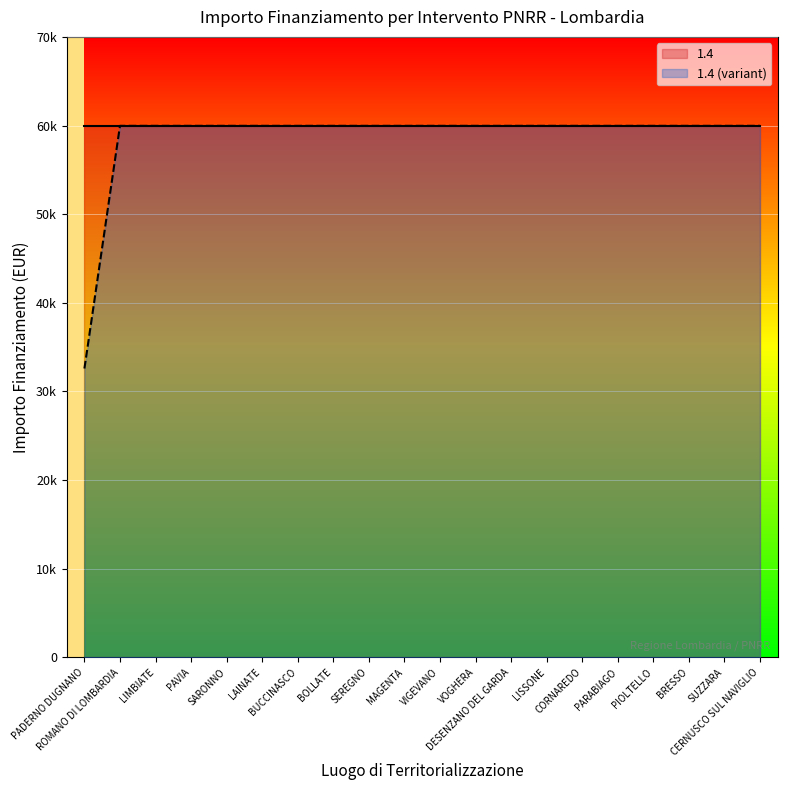

The value at LIMBIATE is 59966. True or false?

True